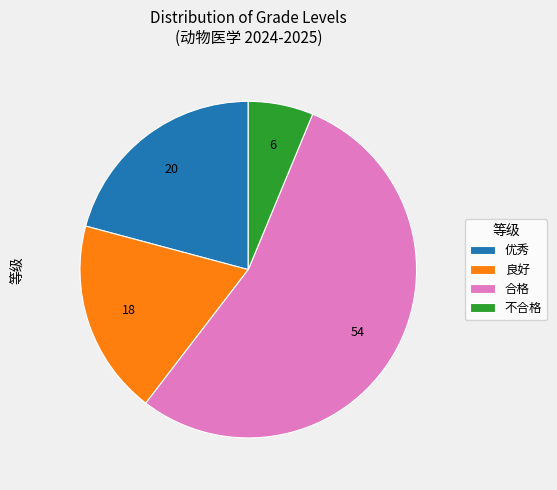

The 优秀 slice represents 33% of the pie. True or false?

False